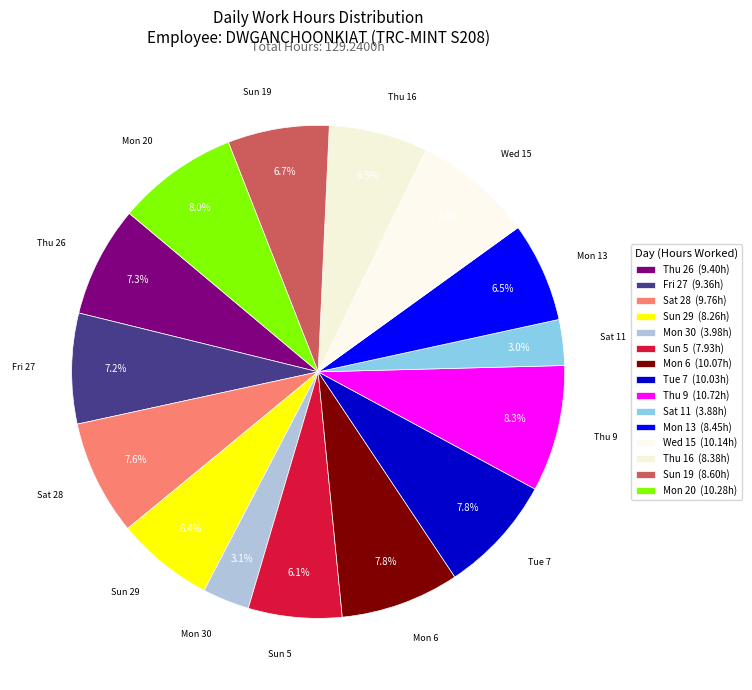

What portion of the pie excludes Fri 27?

92.8%